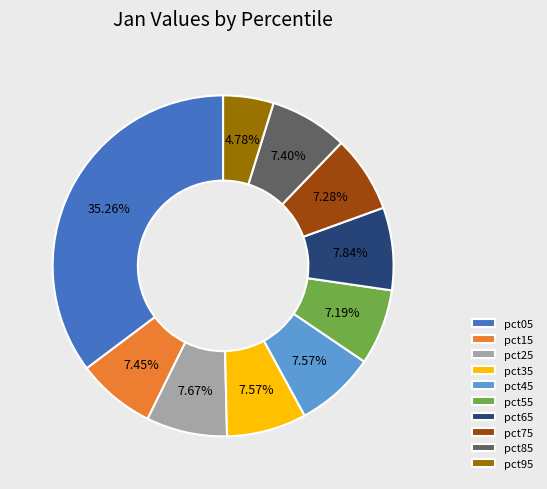

Combined, what portion of the pie is pct65 and pct25?

15.5%